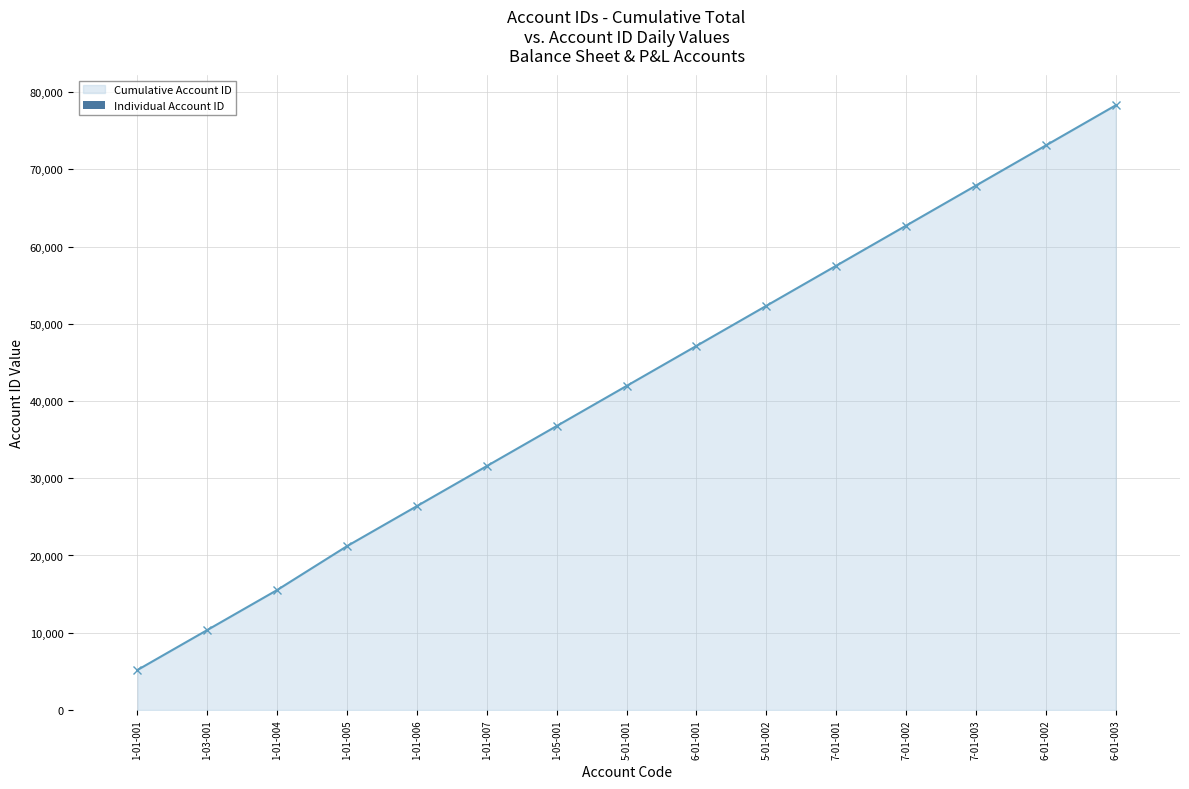

Reading left to right, extract all data points from this chart.

Cumulative Account ID: 5176	10353	15533	21214	26396	31579	36763	41948	47134	52322	57511	62701	67892	73084	78277
Individual Account ID: 0	1	4	5	6	7	8	9	10	12	13	14	15	16	17